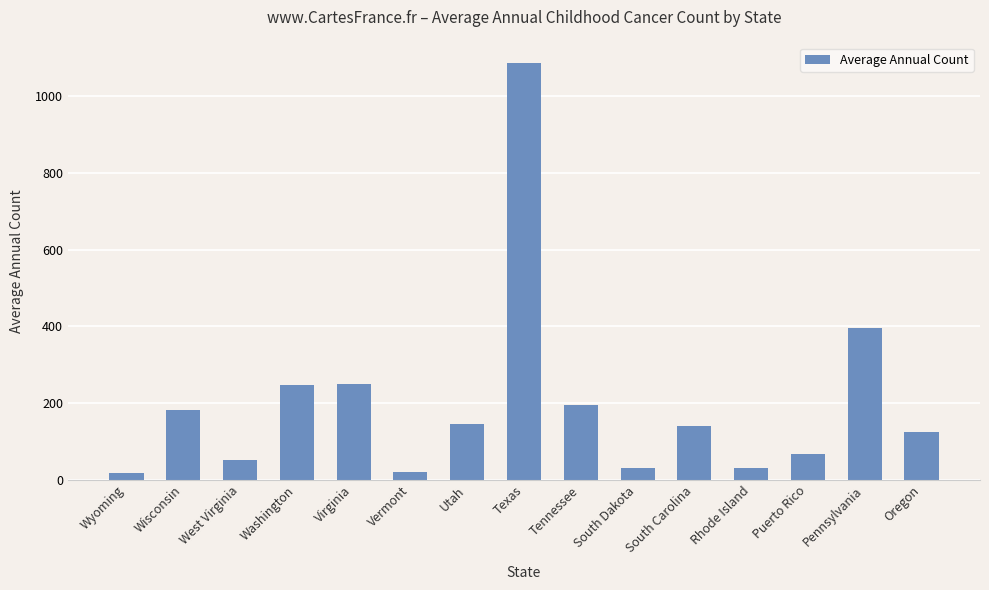

What is the maximum value shown in the chart?

1086